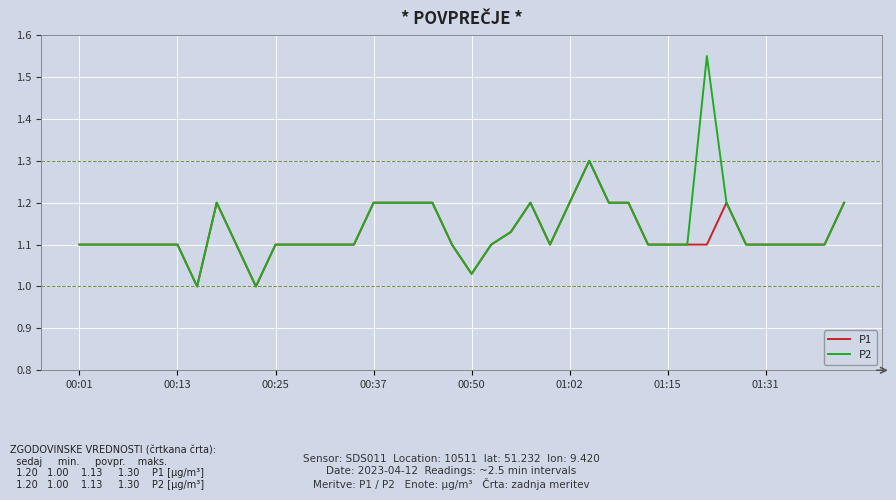

True or false: P2 has more than 1 points higher than both neighbors.

True